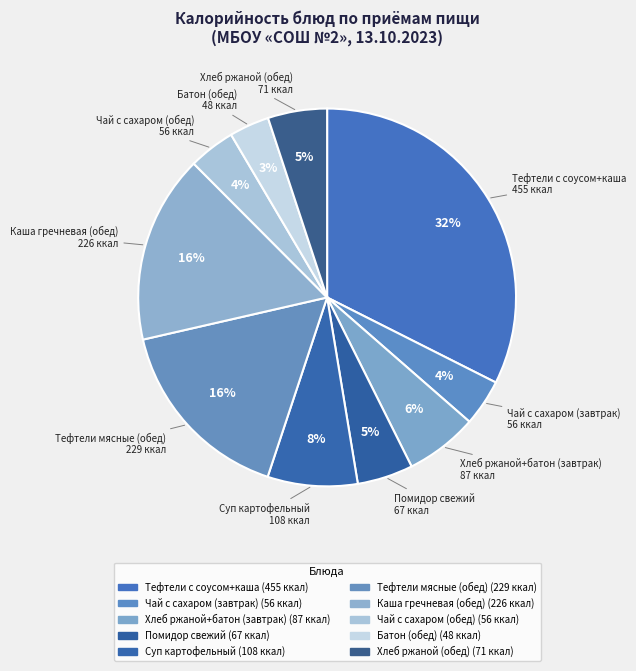

Count the number of slices in the pie.

10